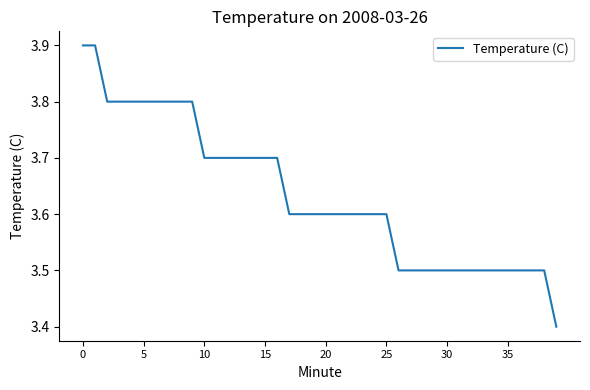

Reading left to right, extract all data points from this chart.

3.9	3.9	3.8	3.8	3.8	3.8	3.8	3.8	3.8	3.8	3.7	3.7	3.7	3.7	3.7	3.7	3.7	3.6	3.6	3.6	3.6	3.6	3.6	3.6	3.6	3.6	3.5	3.5	3.5	3.5	3.5	3.5	3.5	3.5	3.5	3.5	3.5	3.5	3.5	3.4